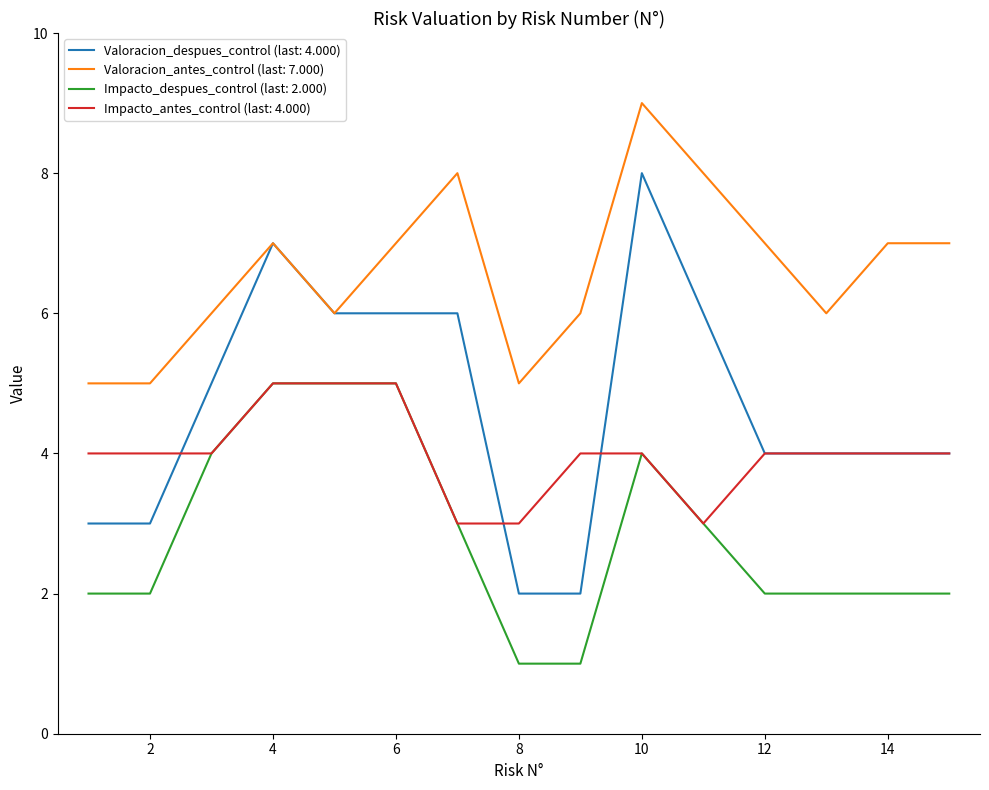

List the series in order of their overall mean, highest first.

Valoracion_antes_control (last: 7.000), Valoracion_despues_control (last: 4.000), Impacto_antes_control (last: 4.000), Impacto_despues_control (last: 2.000)